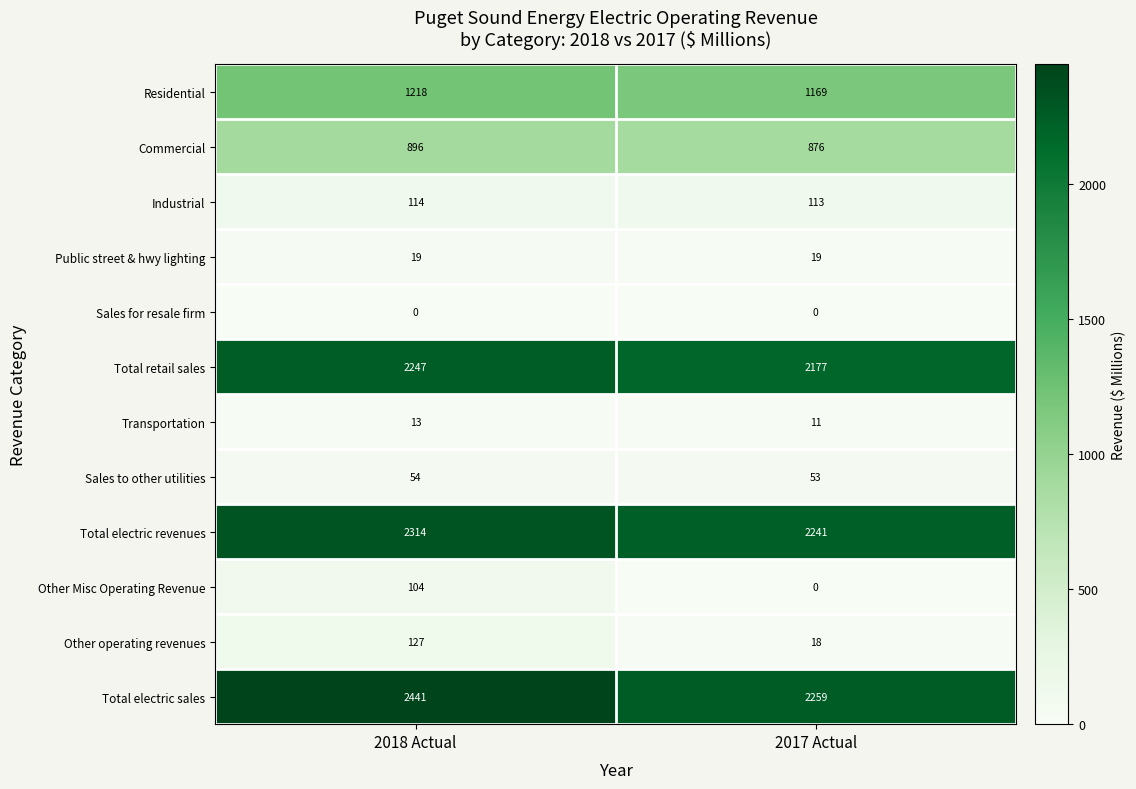

What is the difference between the Other Misc Operating Revenue values at 2018 Actual and 2017 Actual?

104